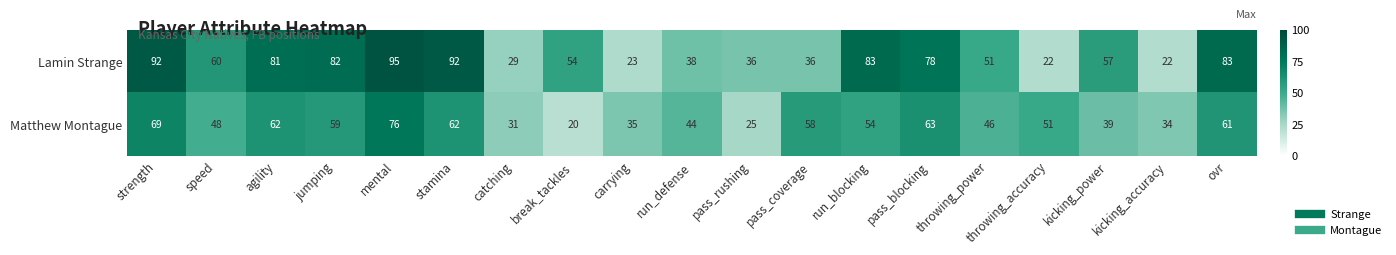

The Matthew Montague series shows 98 at strength. True or false?

False